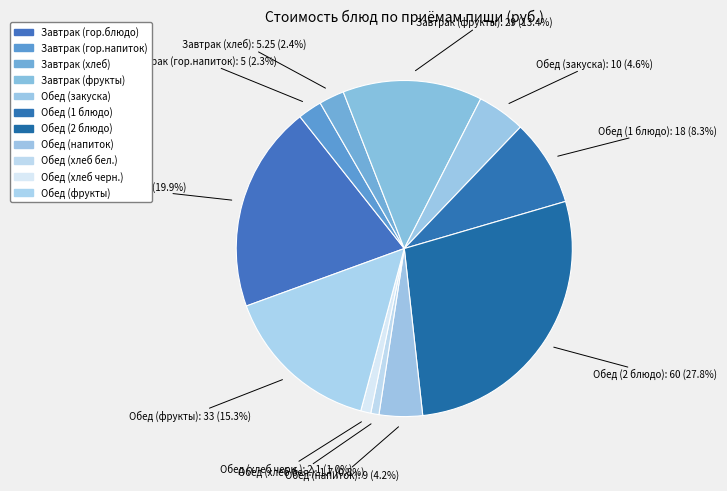

Which slice is the smallest?

Обед (хлеб бел.)